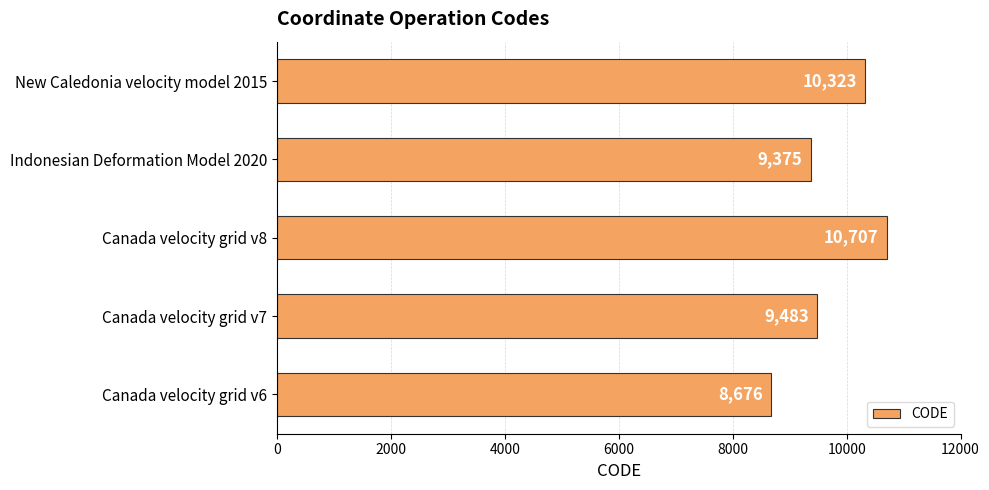

How many distinct data groups are displayed?

1